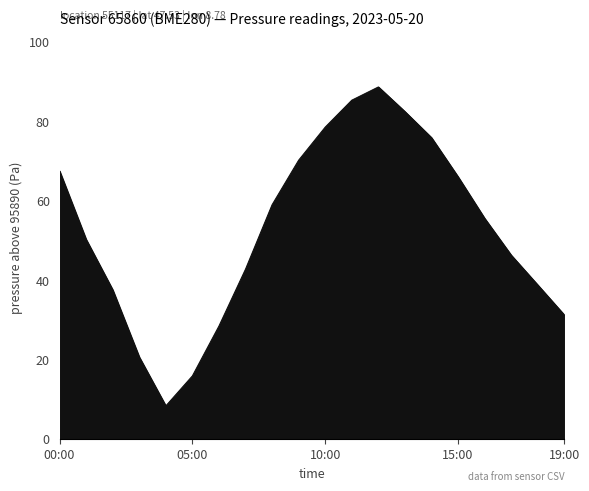

What is the smallest value displayed?

8.2